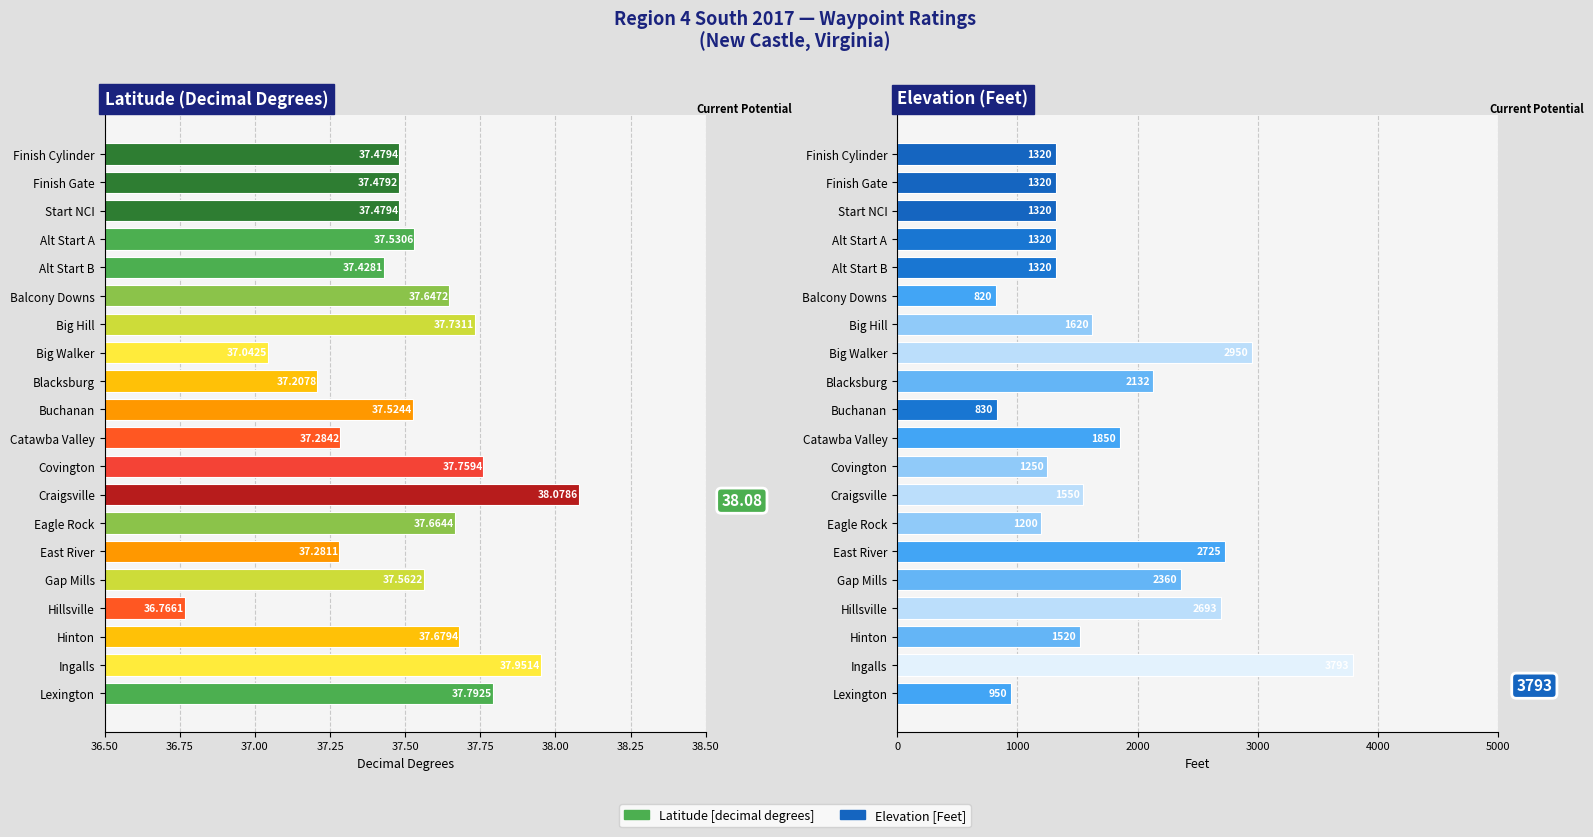

Is the value of Elevation [Feet] at Gap Mills greater than the value of Latitude [decimal degrees] at Balcony Downs?

Yes